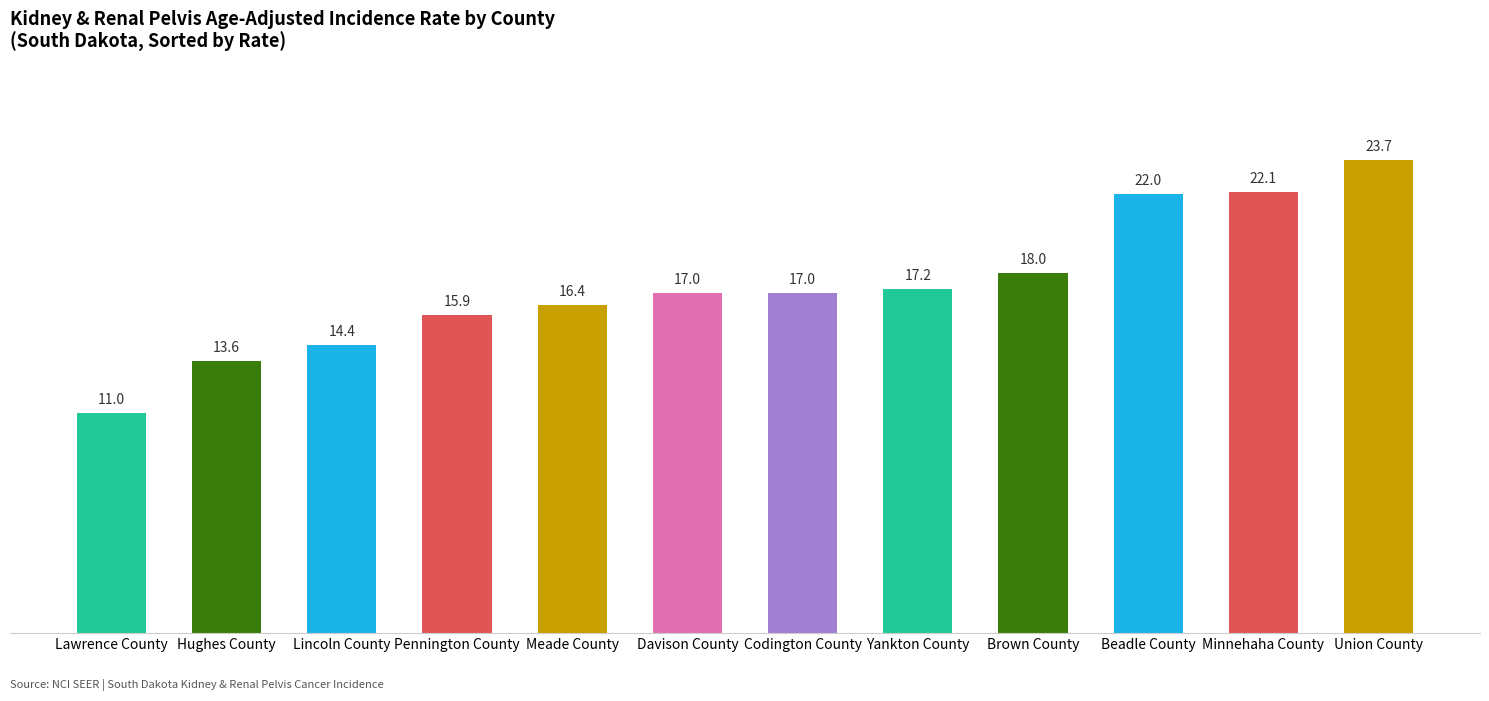

What value does the data have at Pennington County?

15.9